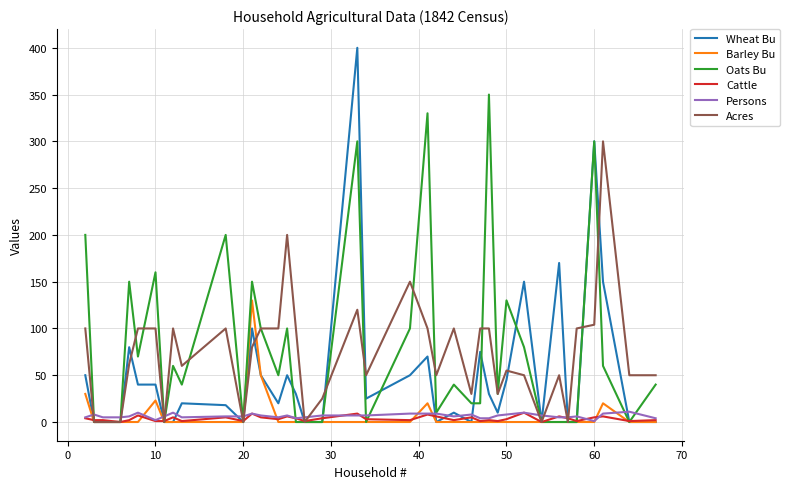

What is the maximum value shown in the chart?

400